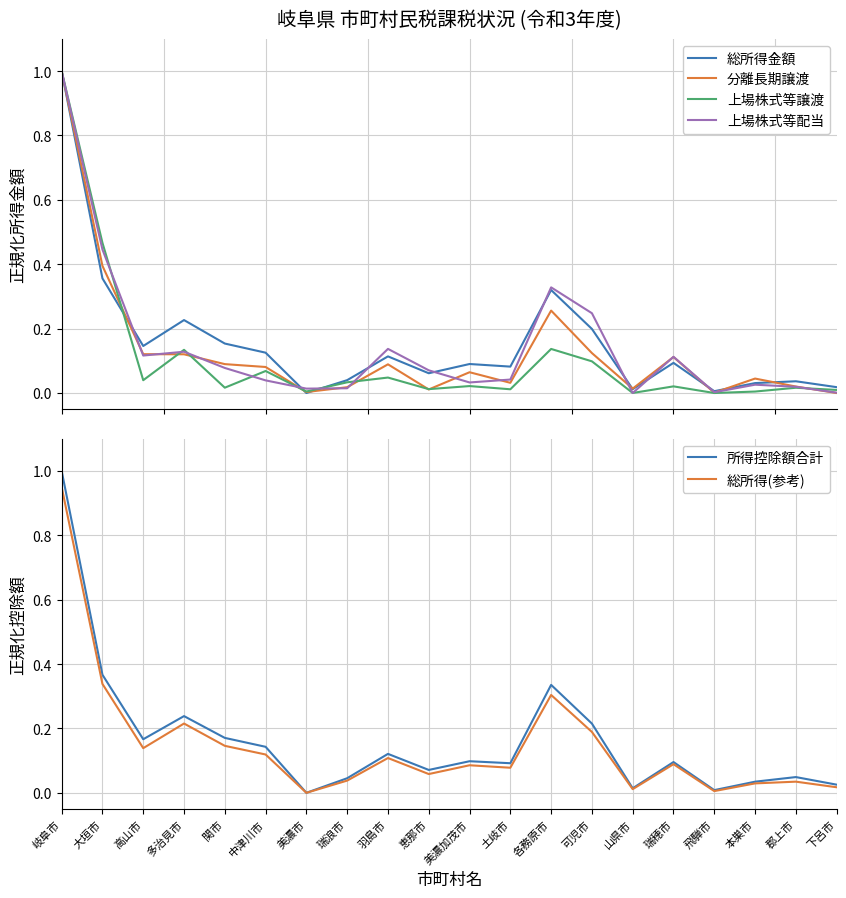

At 郡上市, list the series in order from smallest to largest.

上場株式等譲渡, 上場株式等配当, 分離長期譲渡, 総所得(参考), 総所得金額, 所得控除額合計